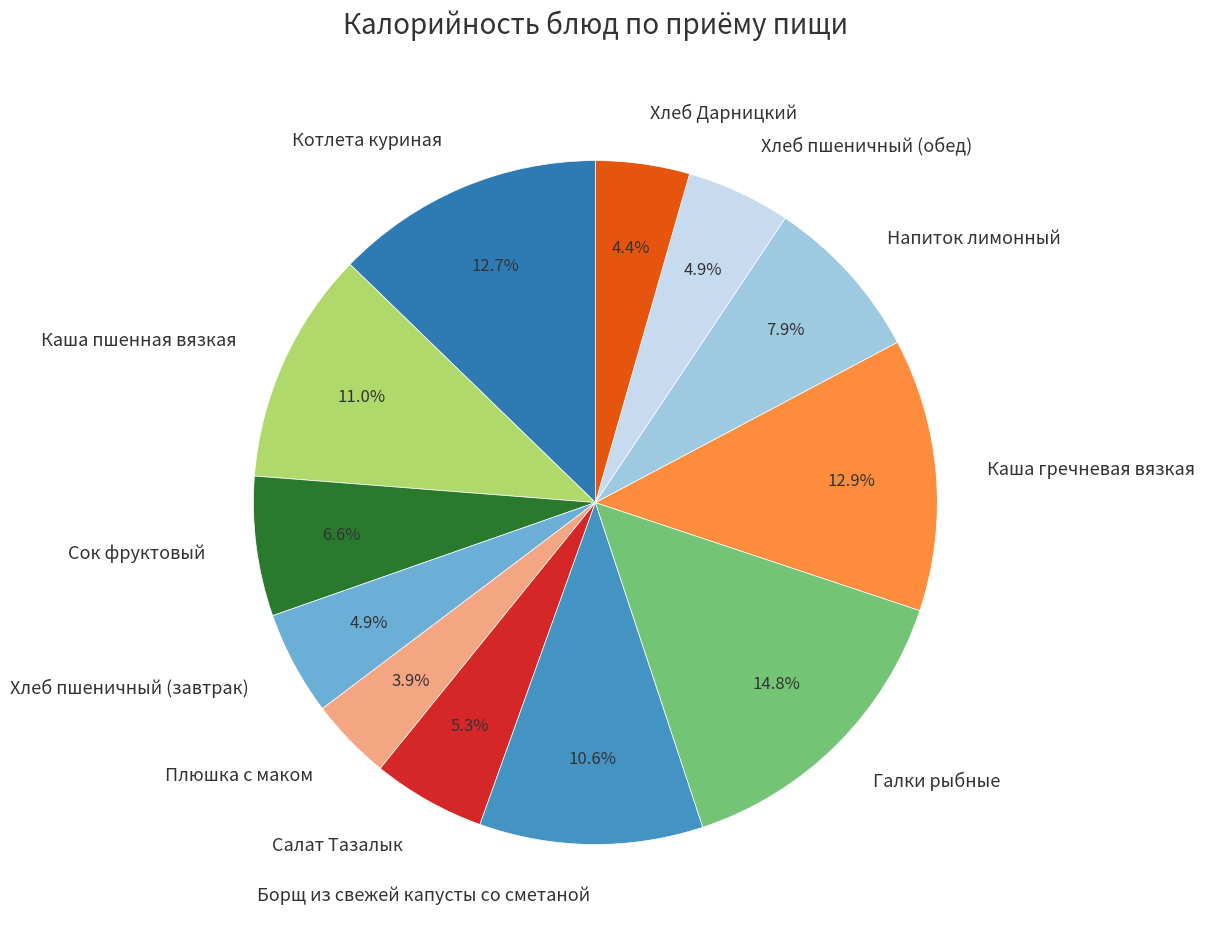

To the nearest percent, what percentage of the pie is Салат Тазалык?

5%